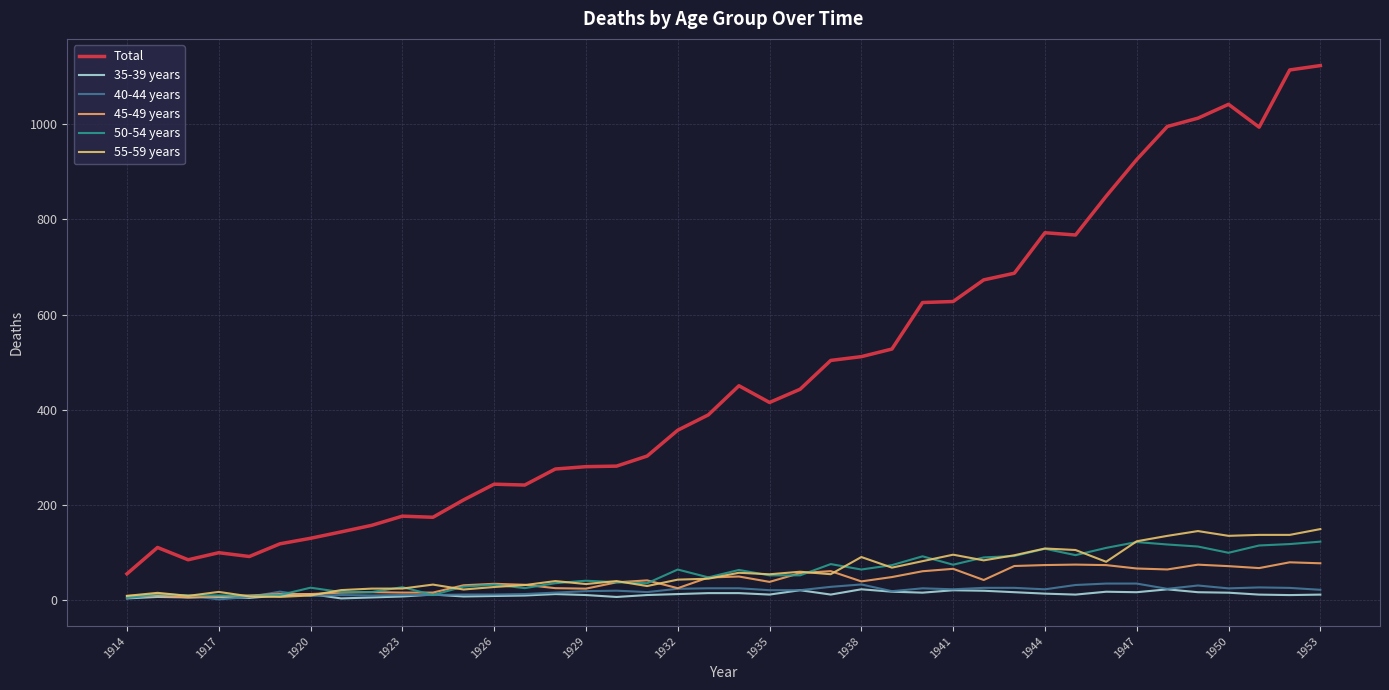

True or false: 55-59 years and Total intersect in this chart.

False